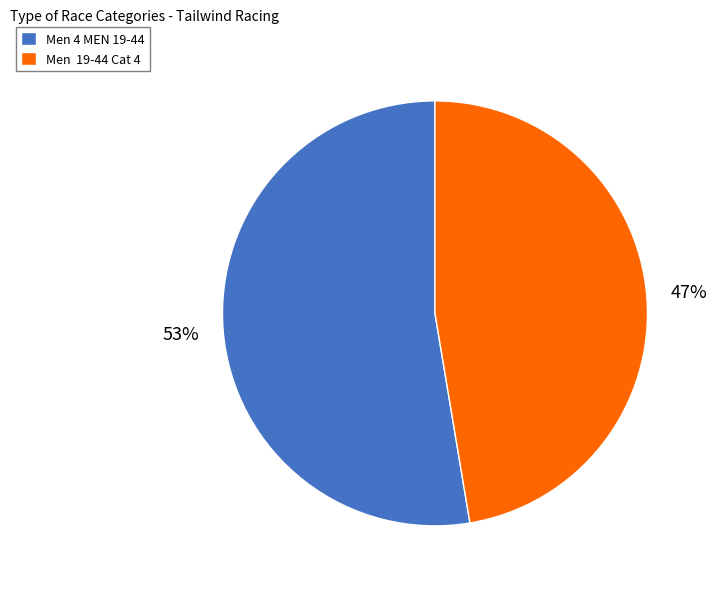

Is there any slice that represents more than half of the pie?

Yes